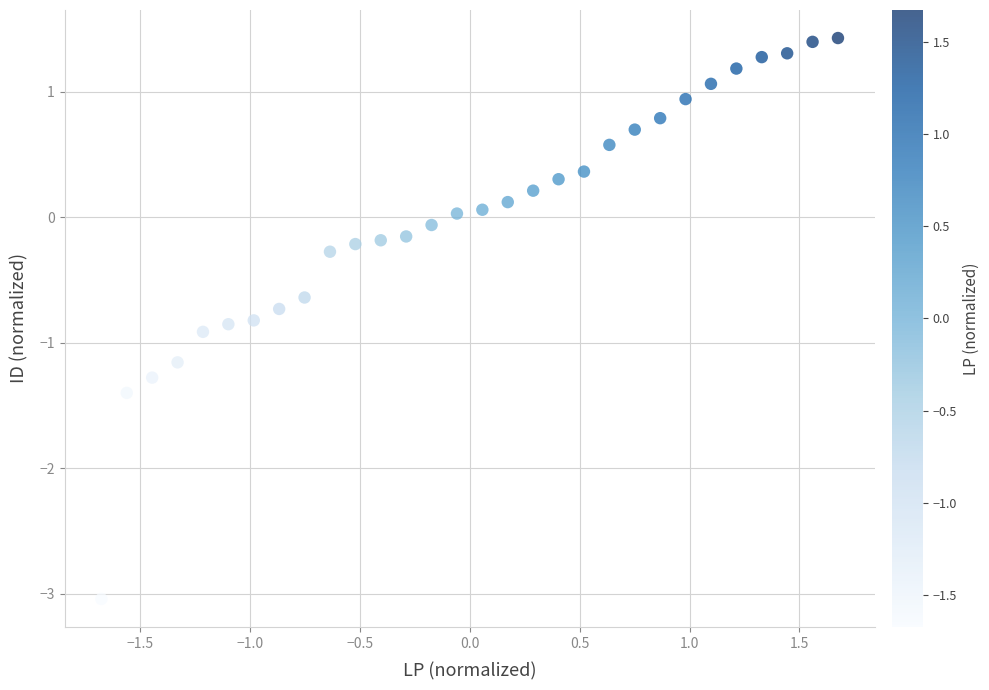

What is the range of X values (max minus min)?

3.4